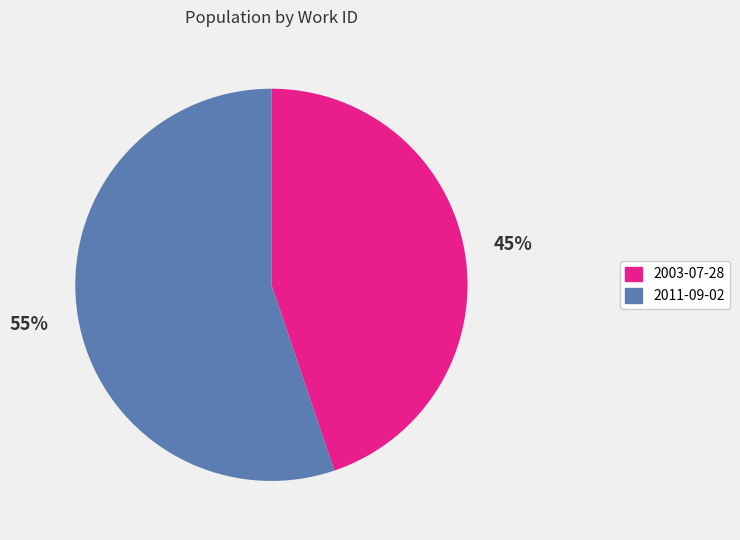

To the nearest percent, what percentage of the pie is 2011-09-02?

55%